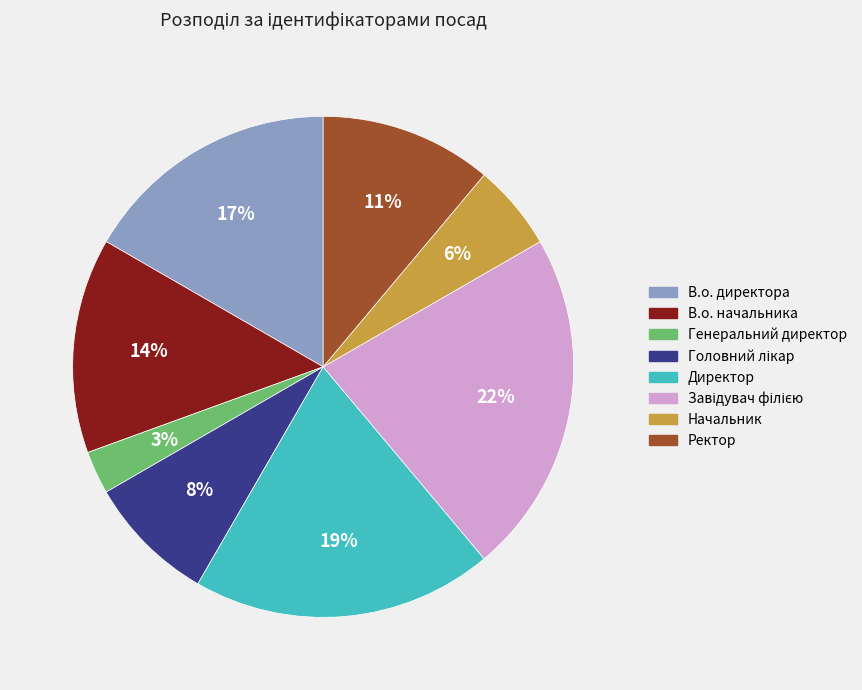

Which category has the smallest portion of the pie?

Генеральний директор